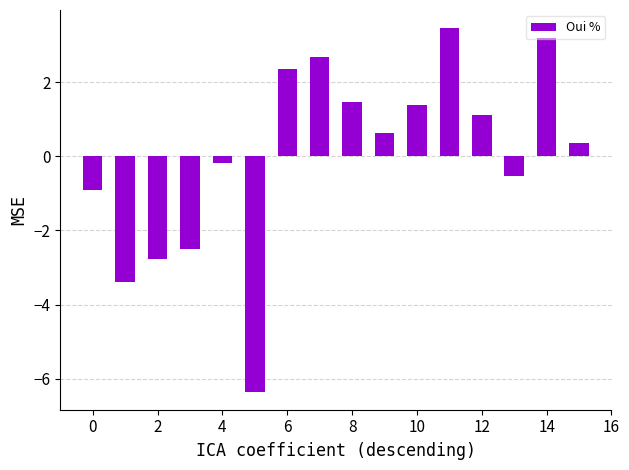

What is the value of the 15th bar from the left?

3.2